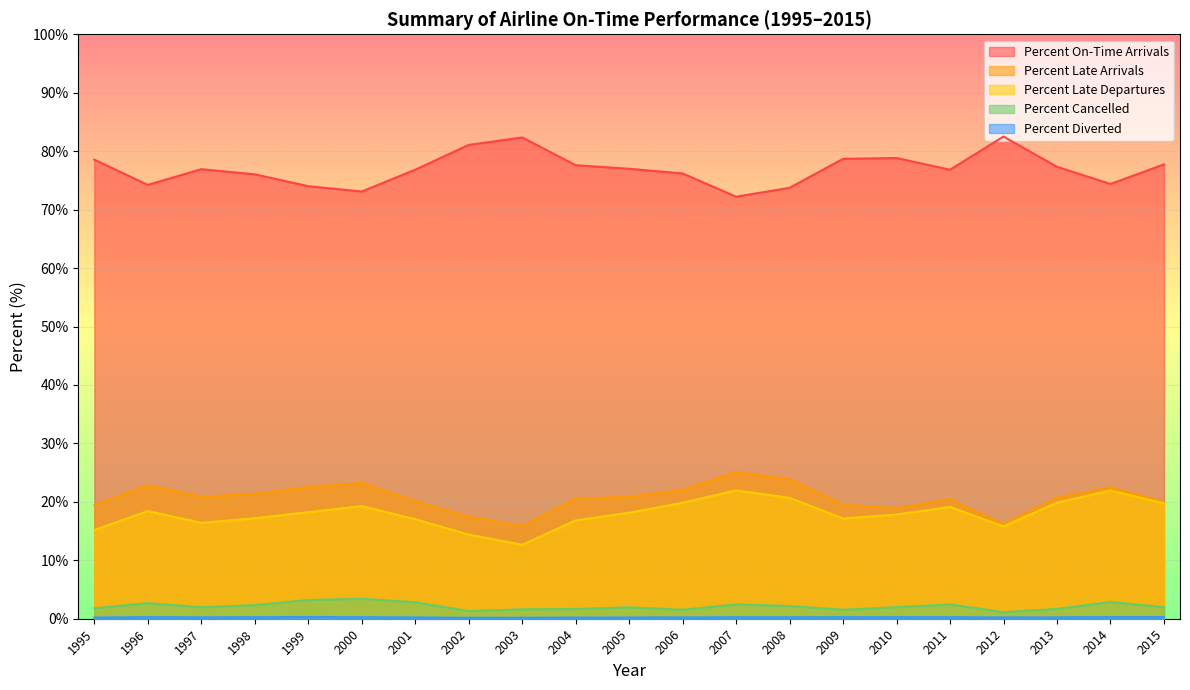

Is the value of Percent Cancelled at 2001 greater than the value of Percent Diverted at 2006?

Yes